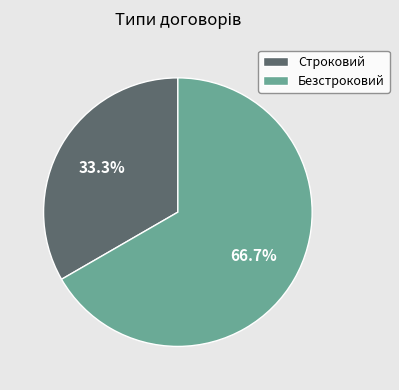

Is the sum of Безстроковий and Строковий greater than half?

Yes